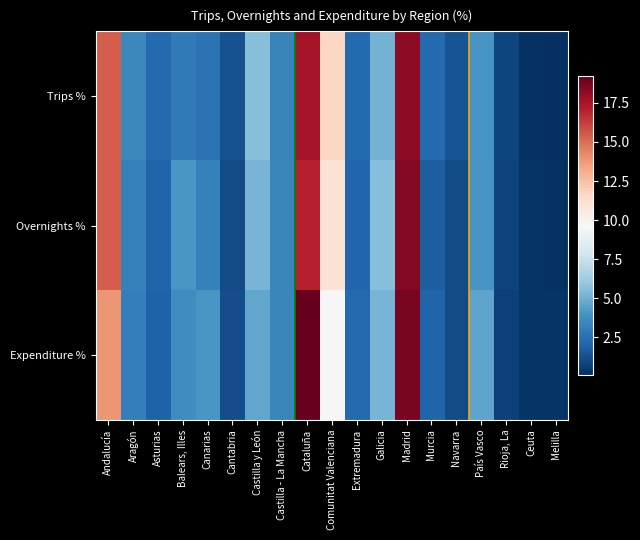

List the series in order of their peak value, lowest first.

Trips %, Overnights %, Expenditure %